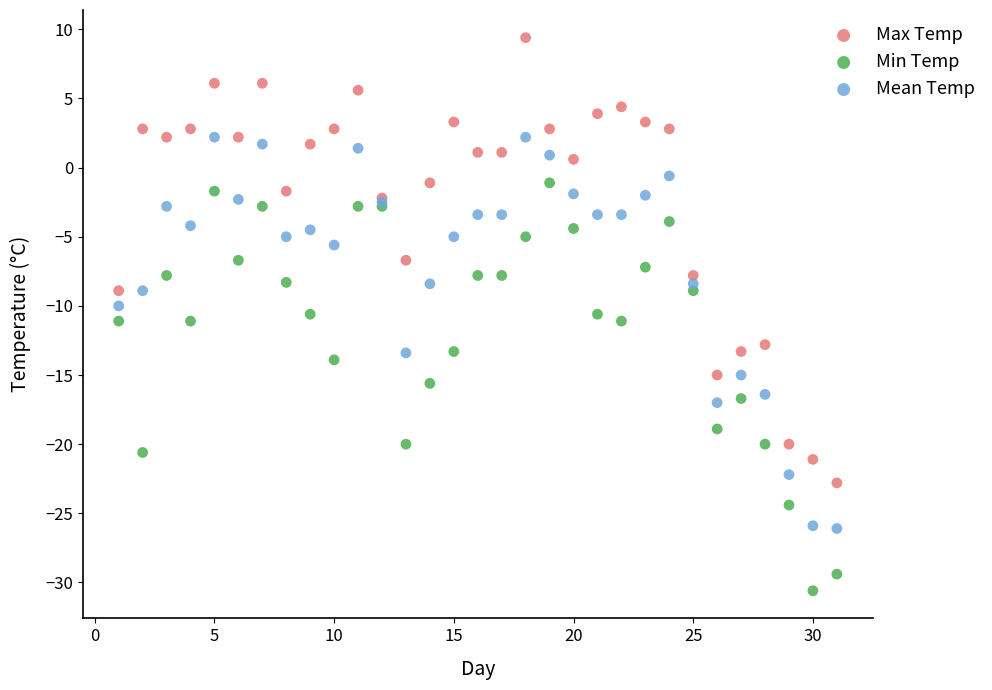

Which series contains the highest Y value?

Max Temp